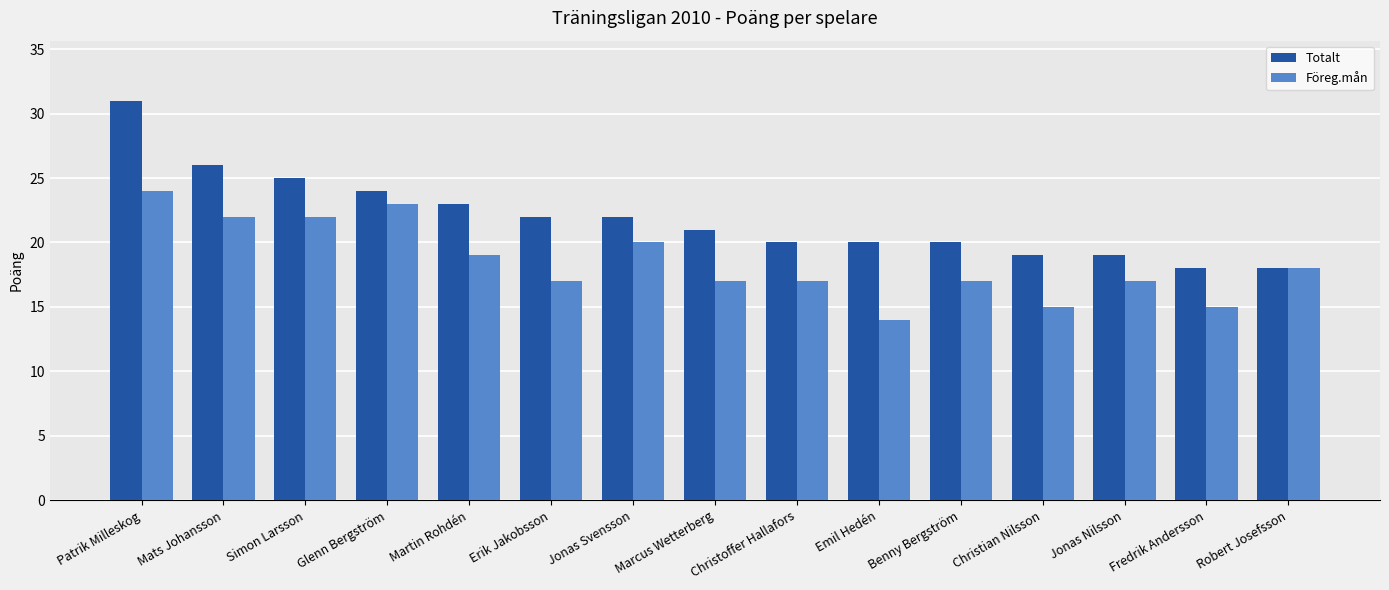

True or false: Föreg.mån has a value of 27 at Christoffer Hallafors.

False